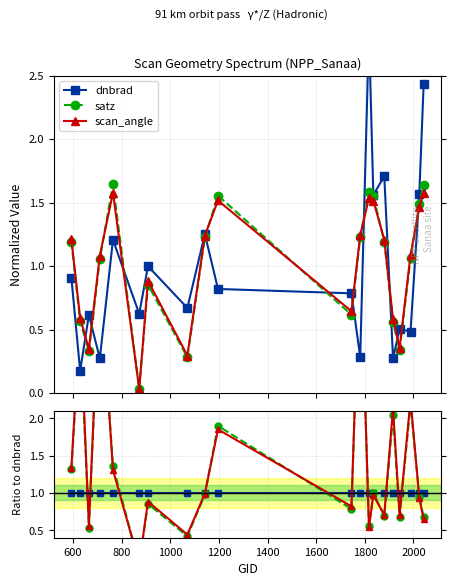

Reading left to right, transcribe all the data shown in this chart.

dnbrad: 1.0	1.0	1.0	1.0	1.0	1.0	1.0	1.0	1.0	1.0	1.0	1.0	1.0	1.0	1.0	1.0	1.0	1.0	1.0	1.0
satz: 1.3	3.2	0.5	3.9	1.4	0.1	0.9	0.4	1.0	1.9	0.8	4.3	0.6	1.0	0.7	2.0	0.7	2.2	0.9	0.7
scan_angle: 1.3	3.4	0.6	4.0	1.3	0.1	0.9	0.4	1.0	1.9	0.8	4.4	0.5	1.0	0.7	2.1	0.7	2.2	0.9	0.6